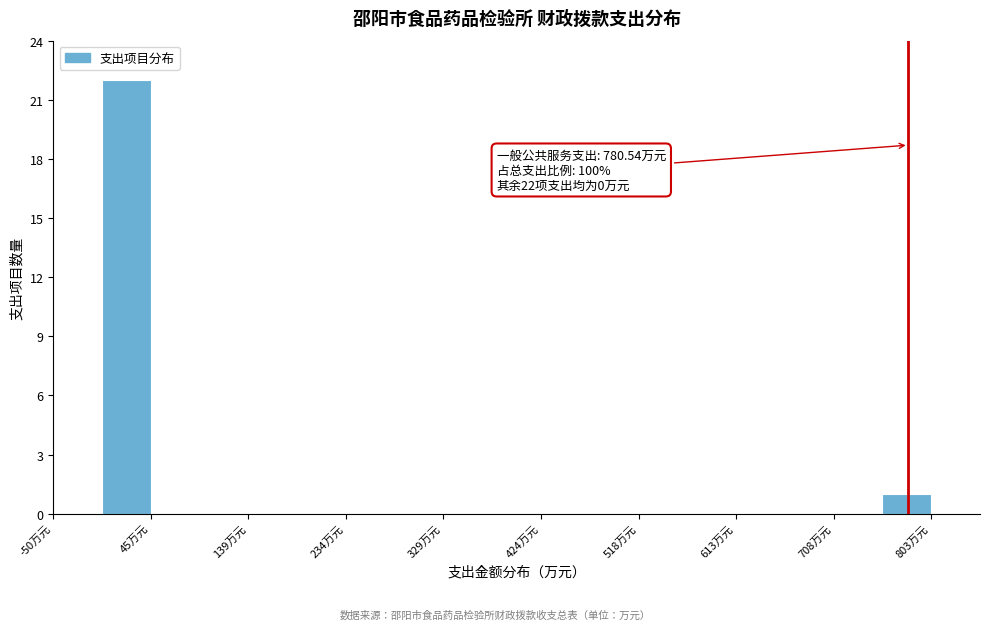

Over which range of the x-axis is the bar tallest?

0 to 40